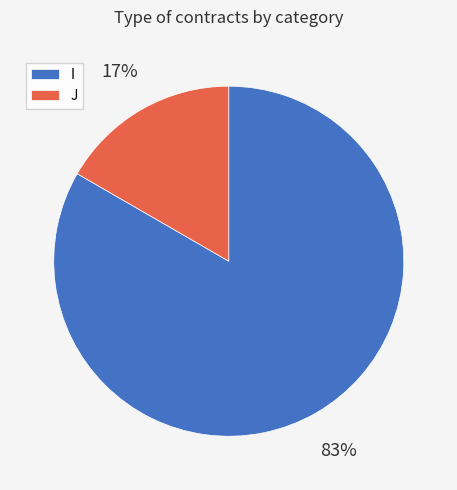

What percentage is the I slice, to the nearest percent?

83%